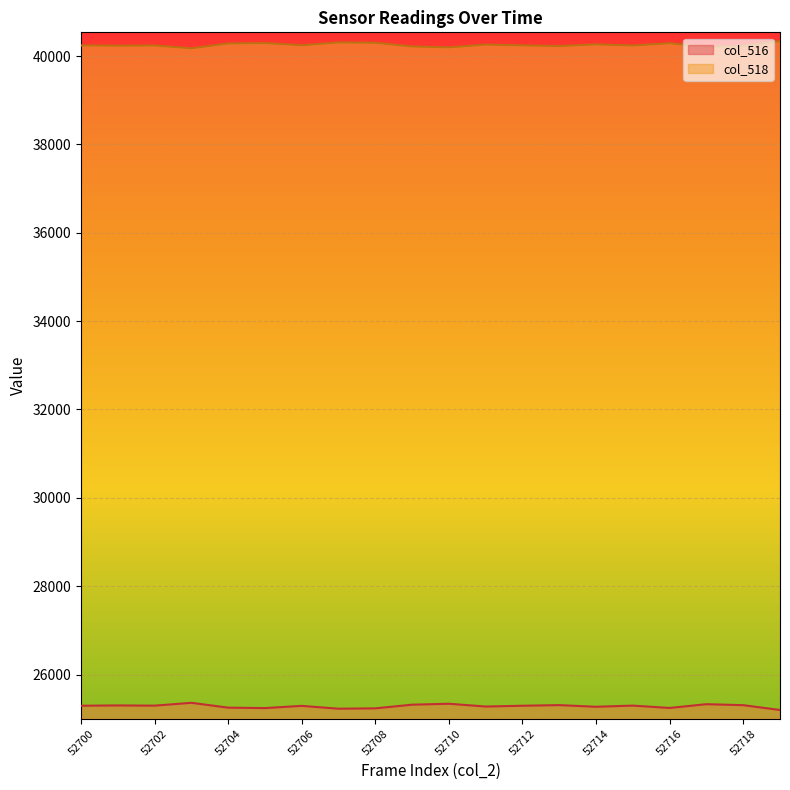

True or false: col_518 and col_516 cross at least once.

False